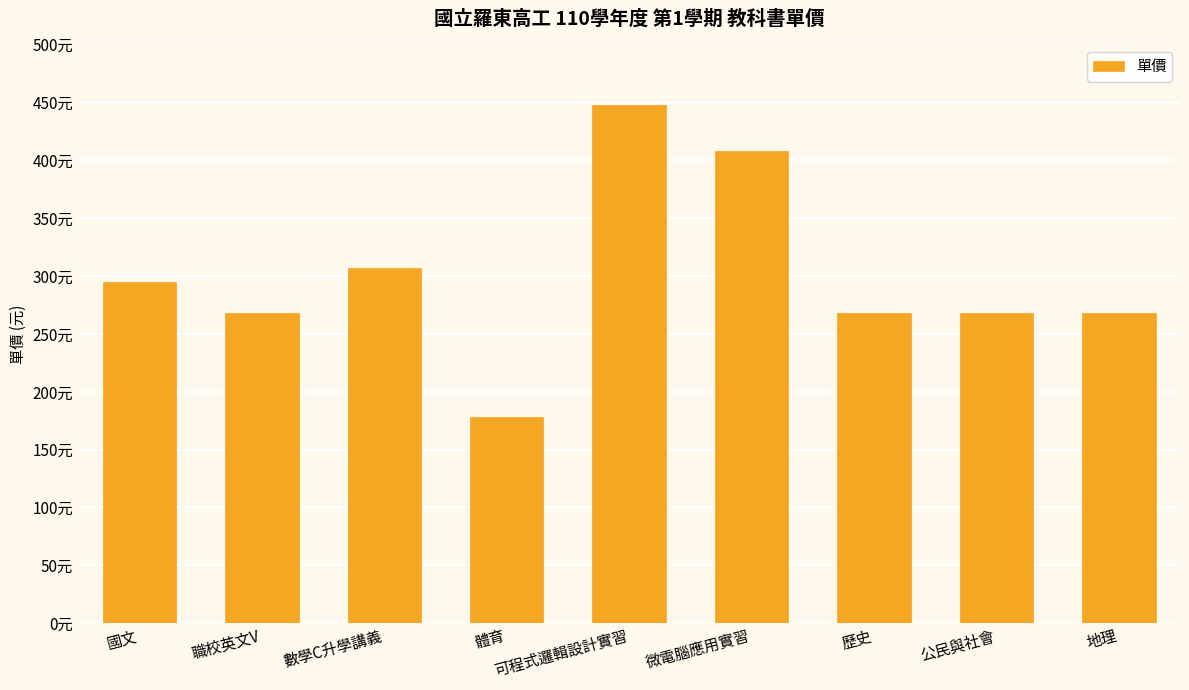

Is it true that the value at 國文 is 194?

False